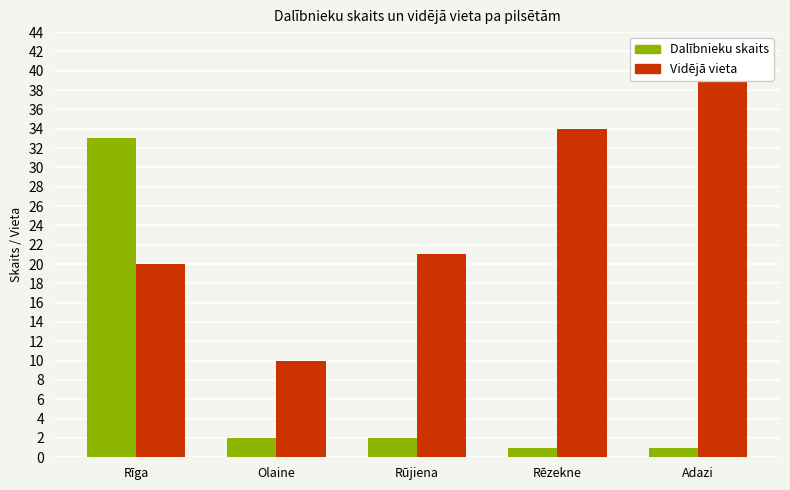

Does the chart contain stacked bars?

No